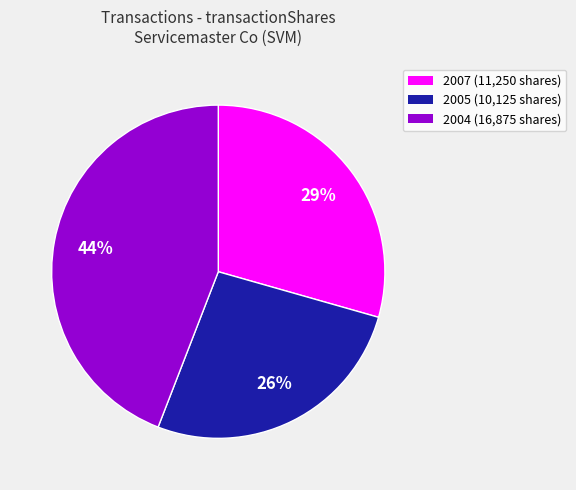

Is there a majority slice in this chart?

No